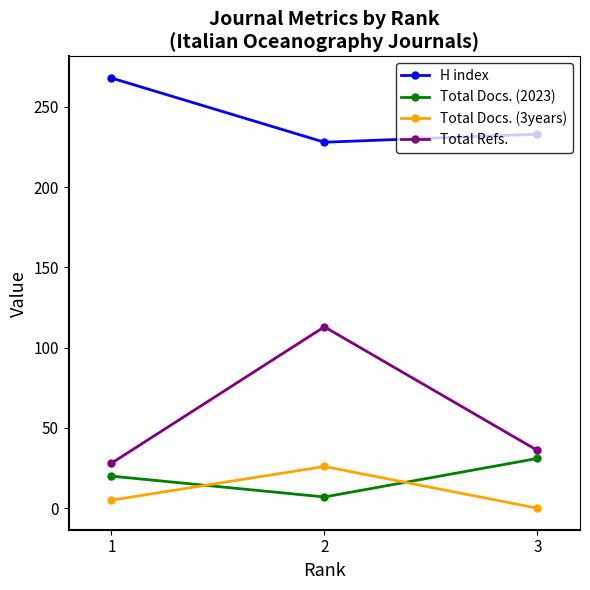

Reading left to right, transcribe all the data shown in this chart.

H index: 1=268	2=228	3=233
Total Docs. (2023): 1=20	2=7	3=31
Total Docs. (3years): 1=5	2=26	3=0
Total Refs.: 1=28	2=113	3=36